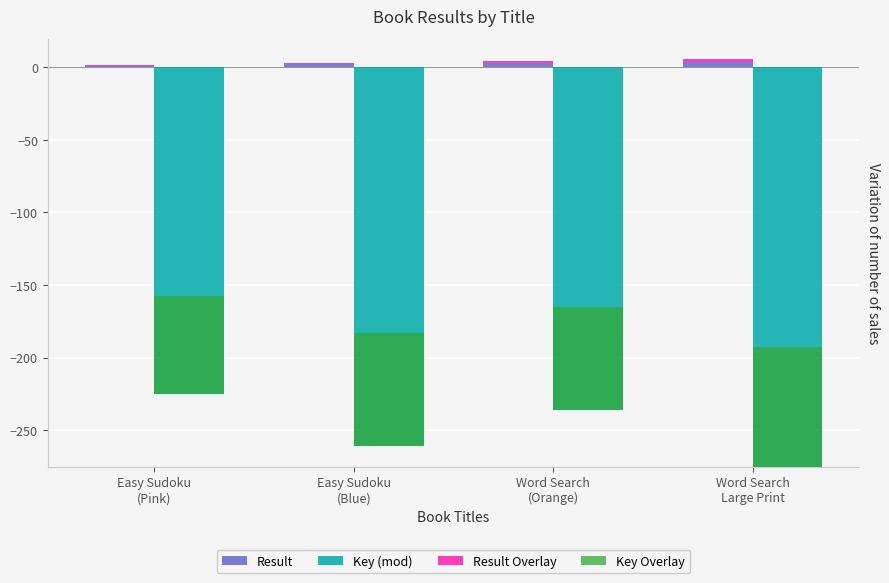

Which series changed the most between Easy Sudoku
(Pink) and Easy Sudoku
(Blue)?

Key (mod)